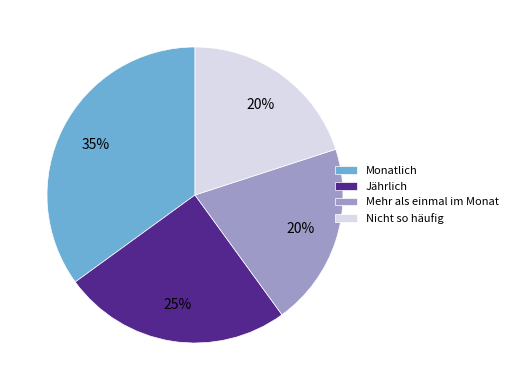

Do Monatlich and Mehr als einmal im Monat together represent more than half of the pie?

Yes